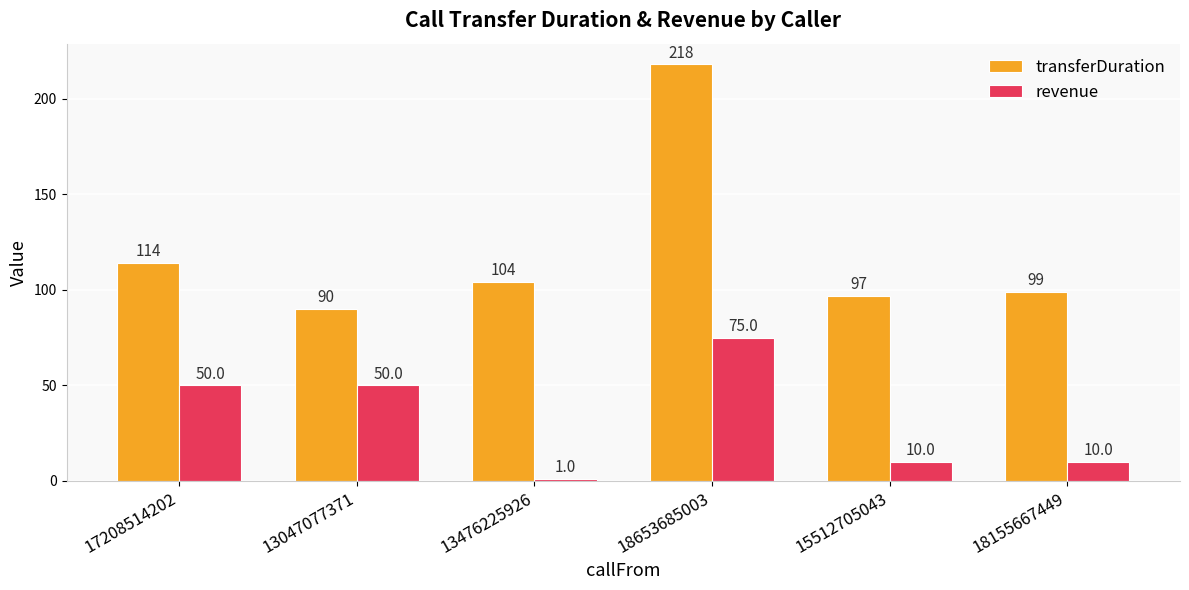

What is the spread (max minus min) of values at 13047077371?

40